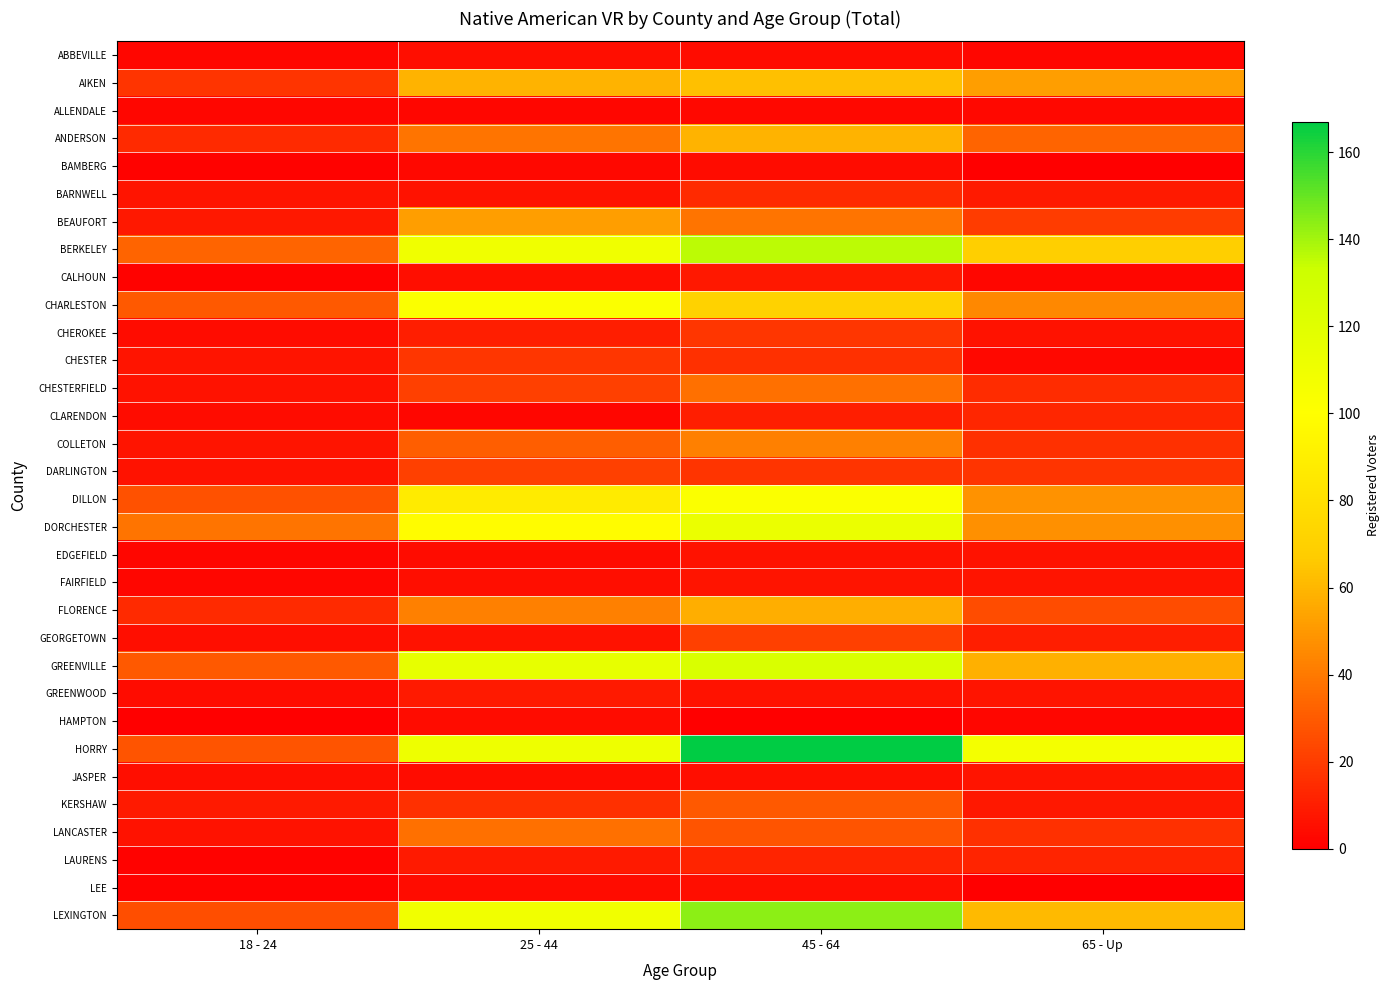

Which series changed the most between 18 - 24 and 25 - 44?

GREENVILLE